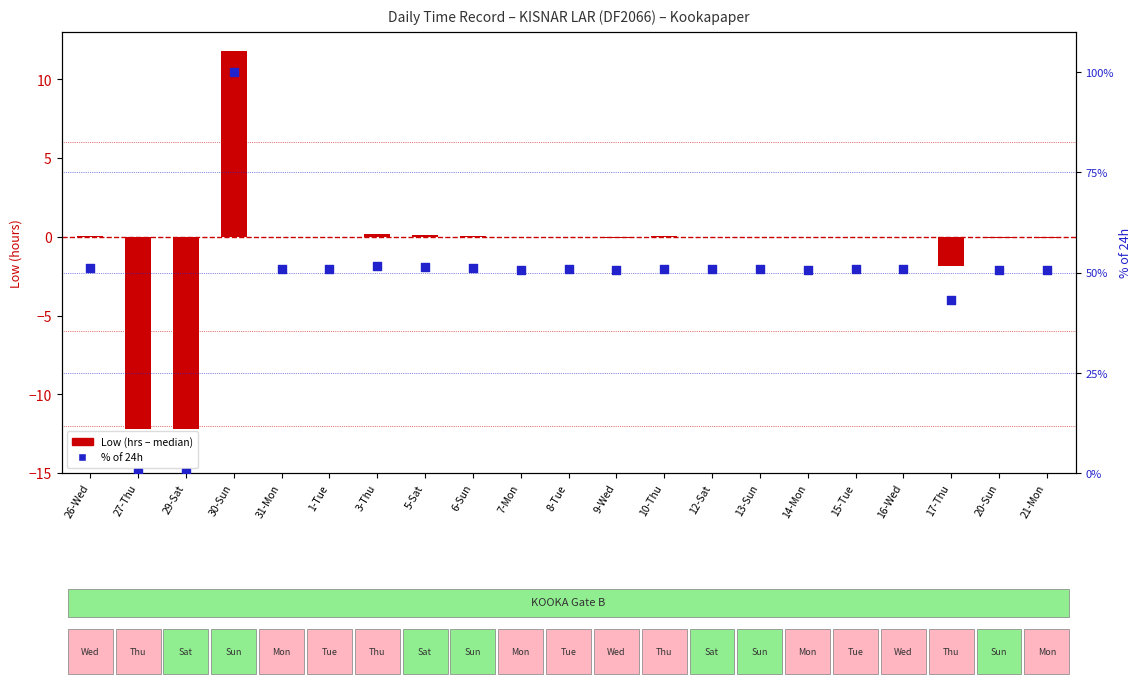

Which series has the largest total across all categories?

% of 24h